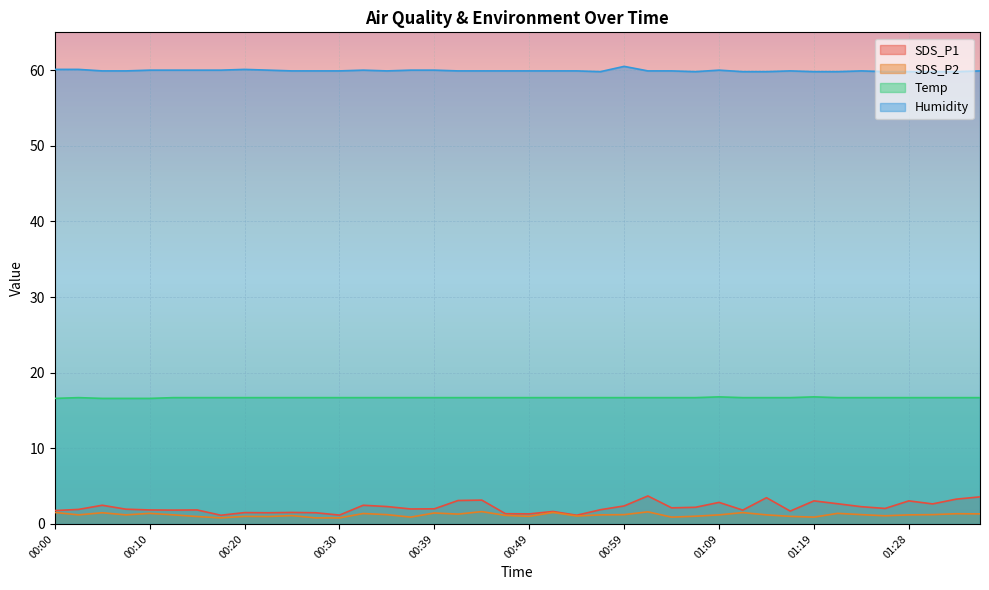

What is the total value across all series at 00:20?

79.3